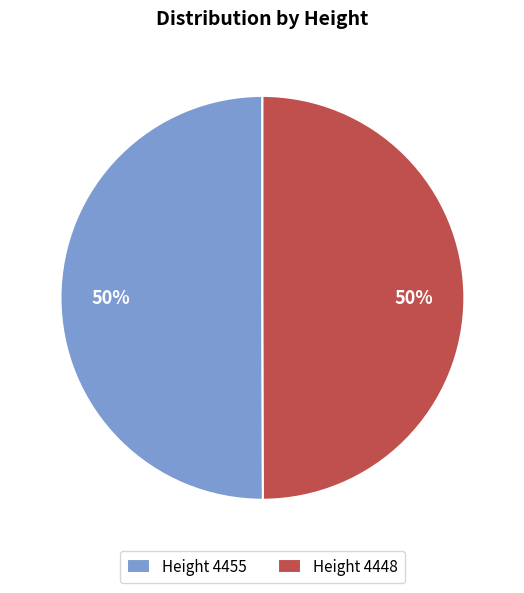

To the nearest percent, what percentage of the pie is Height 4455?

50%